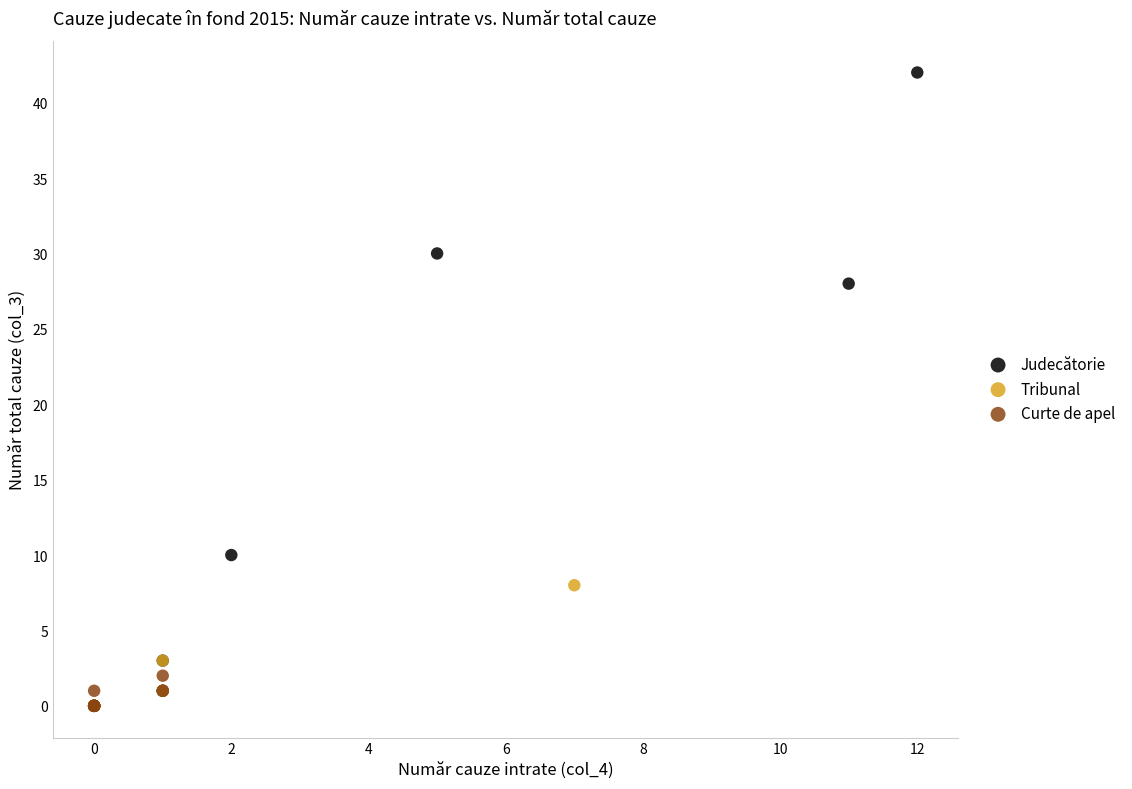

What are all the series names shown in the legend?

Judecătorie, Tribunal, Curte de apel